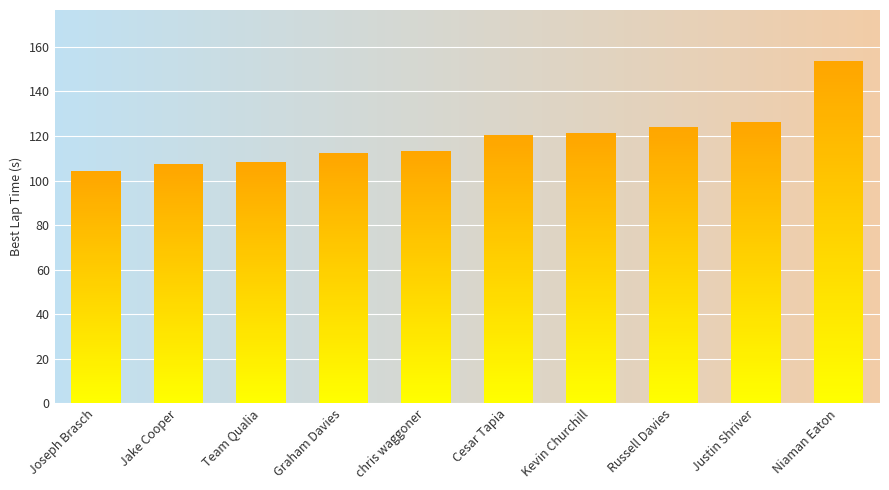

Count the number of categories in the chart.

10